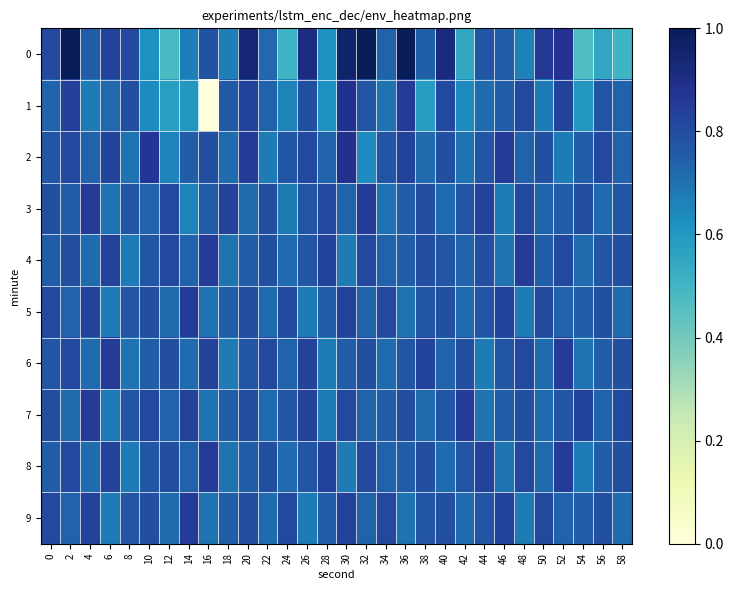

Which has a higher value, 26 or 56?

26